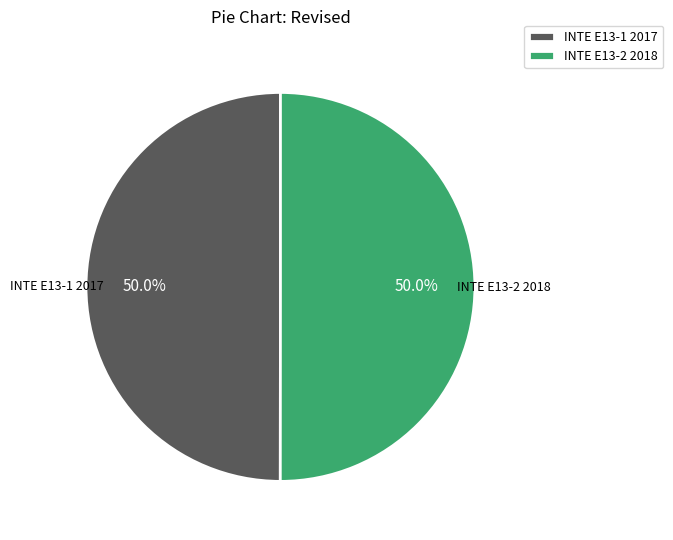

What is the ratio of the value at INTE E13-1 2017 to the value at INTE E13-2 2018?

1.0